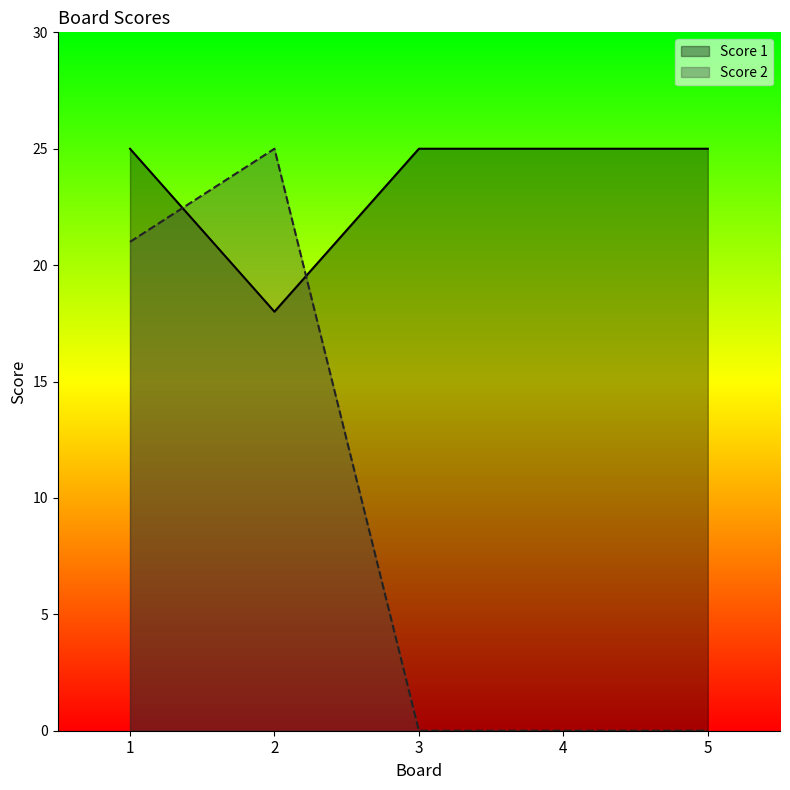

What is the highest value of the Score 1 series?

25